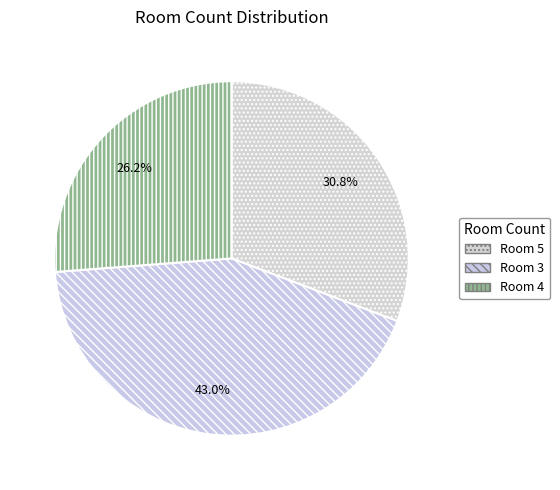

Which category has the biggest portion of the pie?

3